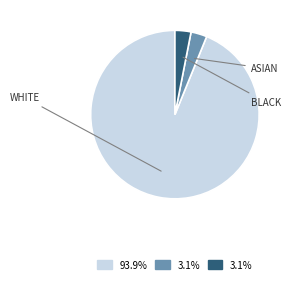

Does any single category account for the majority?

Yes